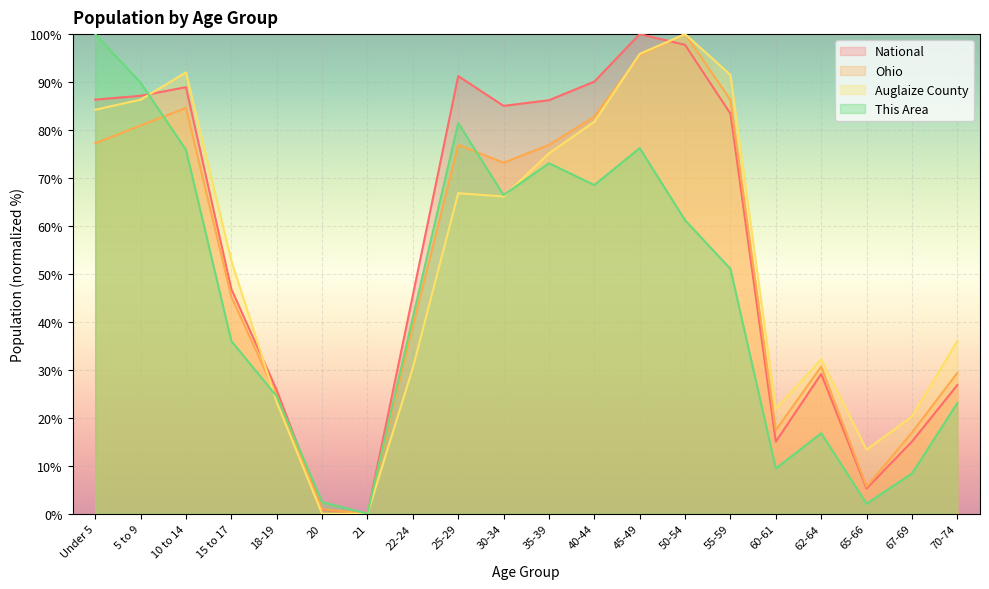

The Auglaize County series shows 36.8 at 60-61. True or false?

False